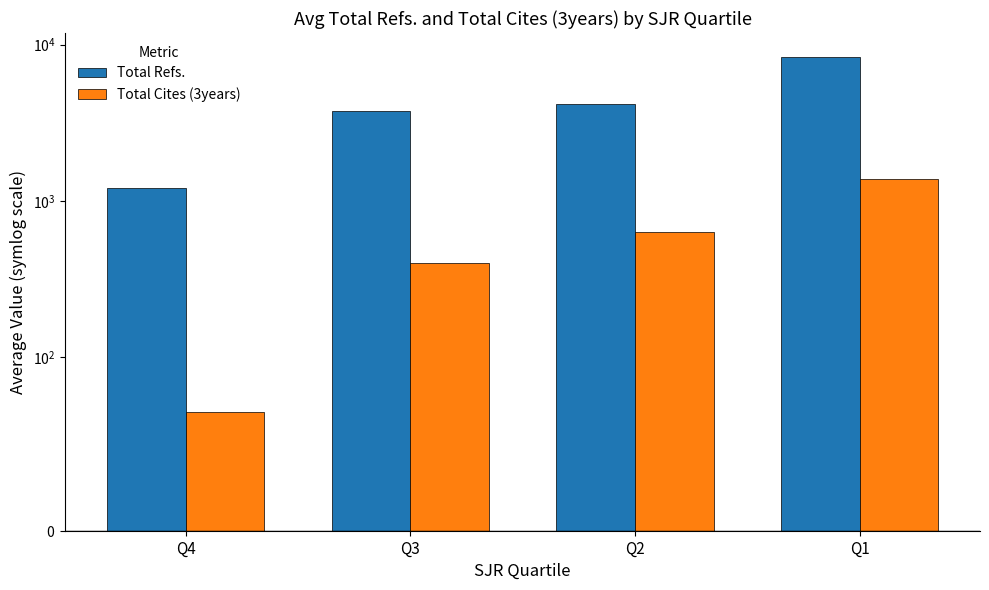

Which series has the largest total across all categories?

Total Refs.